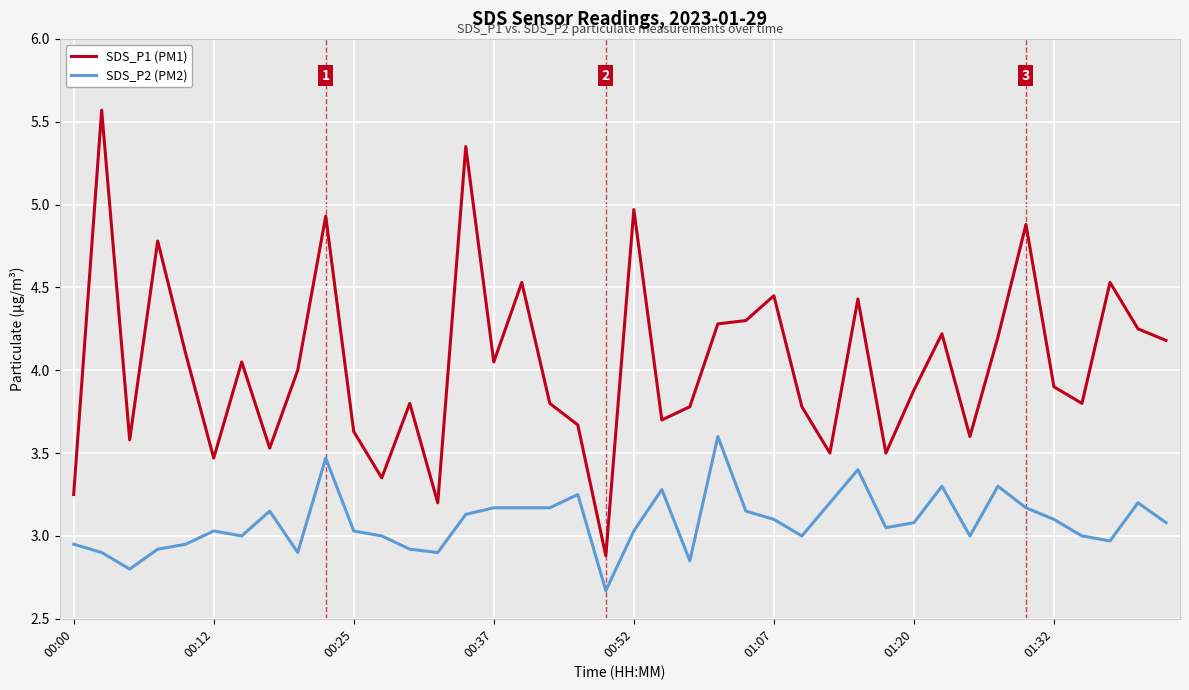

Which series has the largest range (max minus min)?

SDS_P1 (PM1)